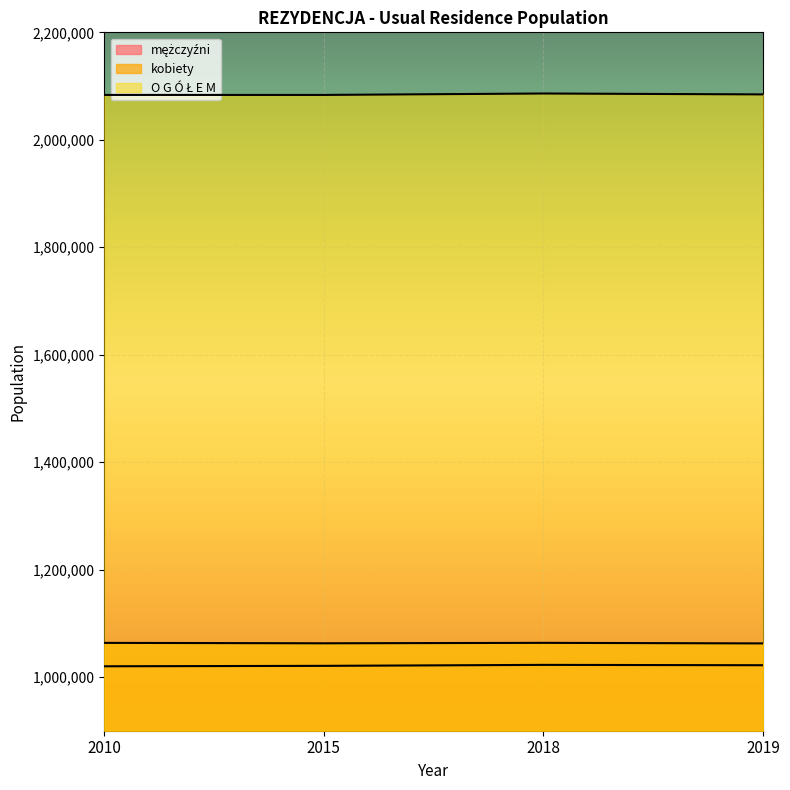

True or false: kobiety has a value of 1832540 at 2015.

False